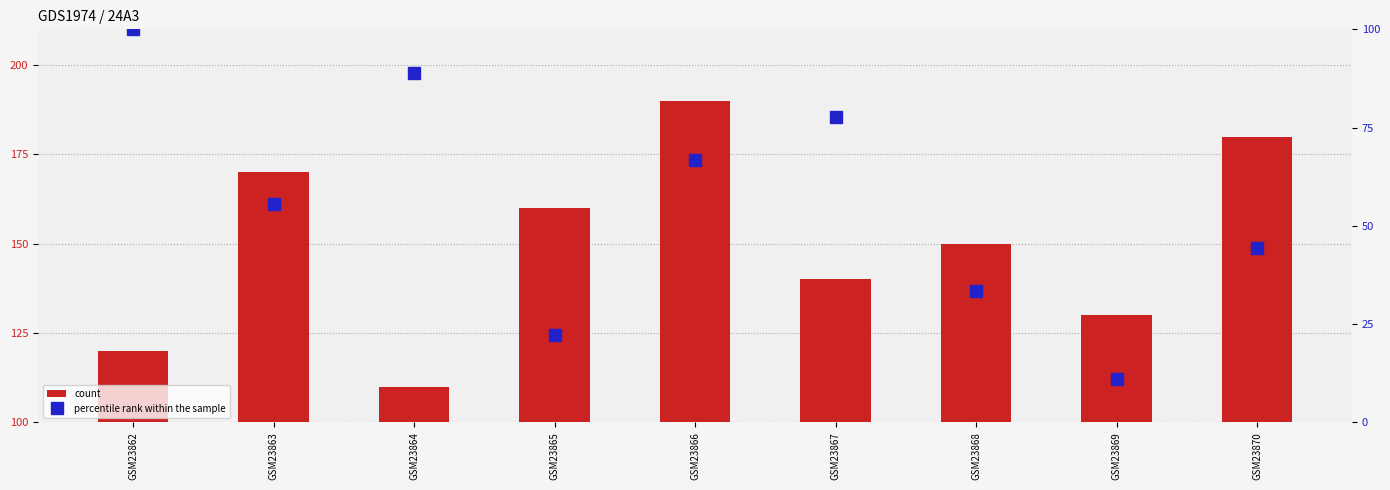

What is the difference between the maximum and minimum values in the count series?

80.0